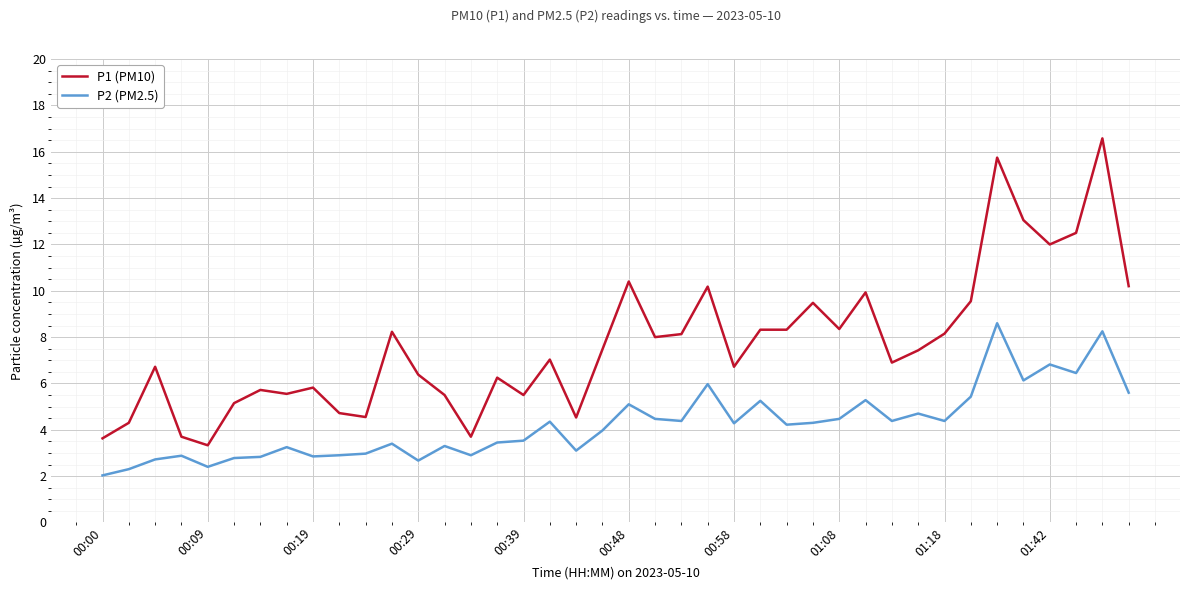

Which series has the largest total across all categories?

P1 (PM10)